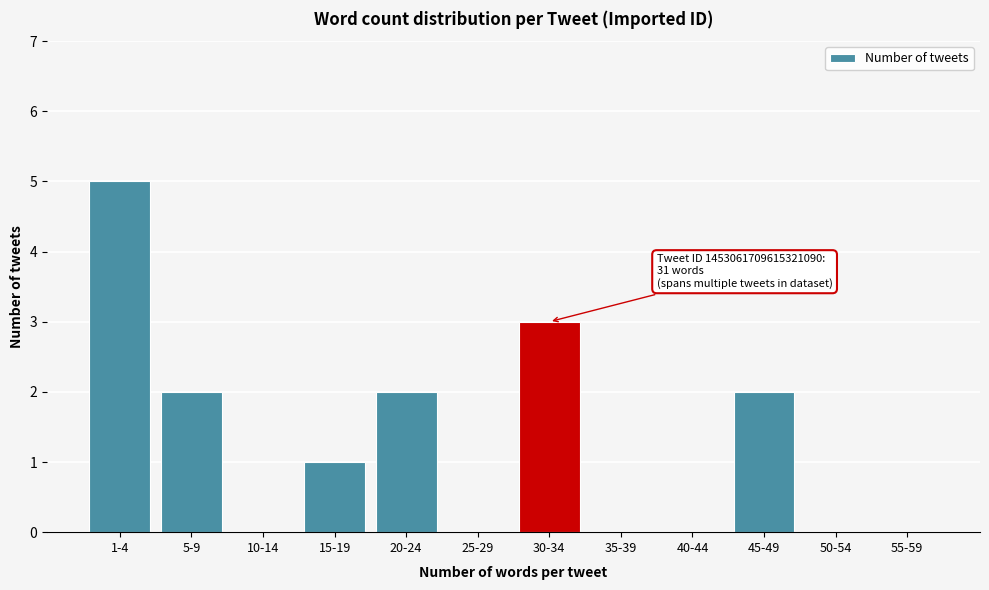

Reading right to left, extract all data points from this chart.

55-59=0	50-54=0	45-49=2	40-44=0	35-39=0	30-34=3	25-29=0	20-24=2	15-19=1	10-14=0	5-9=2	1-4=5